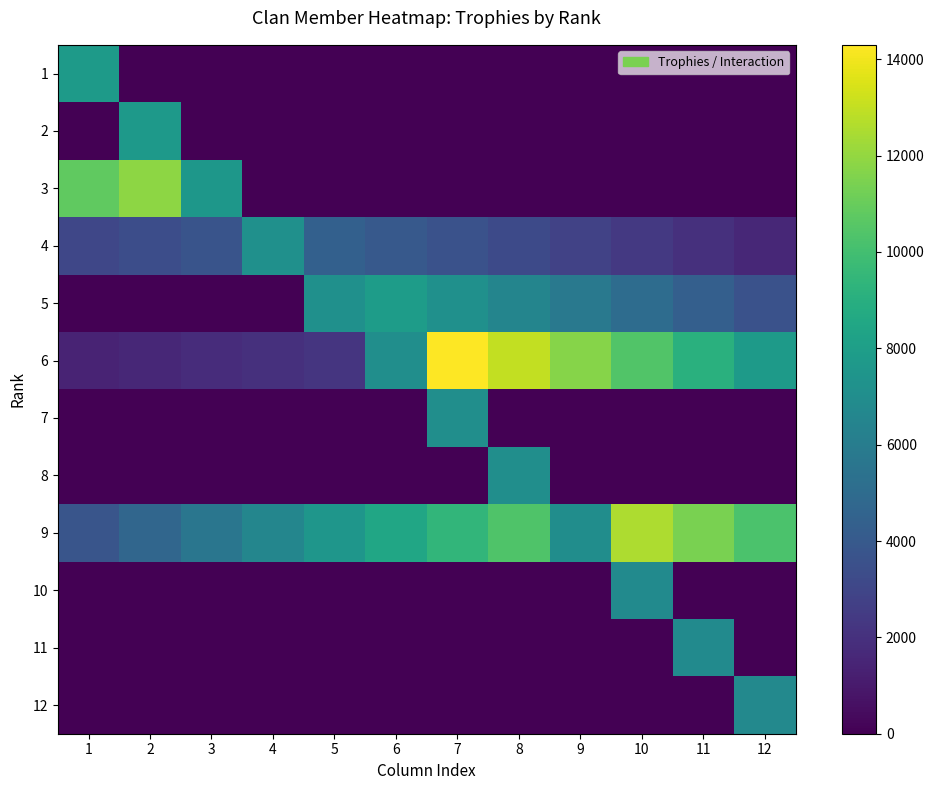

List the series in order of their peak value, highest first.

6, 9, 3, 5, 1, 2, 4, 7, 8, 10, 11, 12